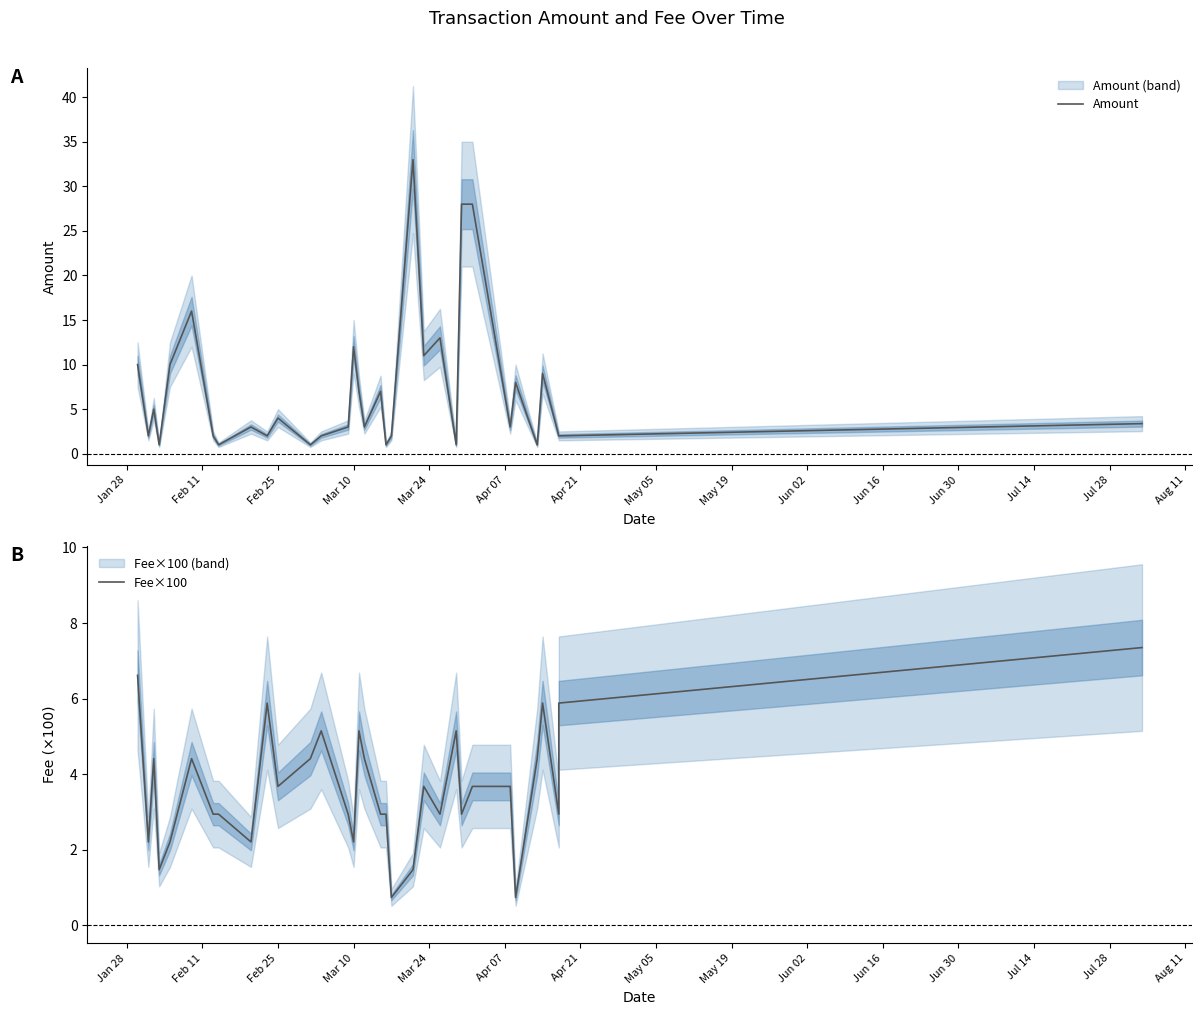

Reading left to right, extract all data points from this chart.

Amount: 10.0	2.0	5.0	1.0	10.0	16.0	2.0	1.0	3.0	2.0	4.0	1.0	2.0	3.0	12.0	7.0	3.0	7.0	1.0	2.0	33.0	11.0	13.0	1.0	28.0	28.0	3.0	8.0	1.0	9.0	2.0	2.0	3.4
Fee×100: 6.6	2.2	4.4	1.5	2.2	4.4	2.9	2.9	2.2	5.9	3.7	4.4	5.1	2.9	2.2	5.1	4.4	2.9	2.9	0.7	1.5	3.7	2.9	5.1	2.9	3.7	3.7	0.7	4.4	5.9	2.9	5.9	7.3